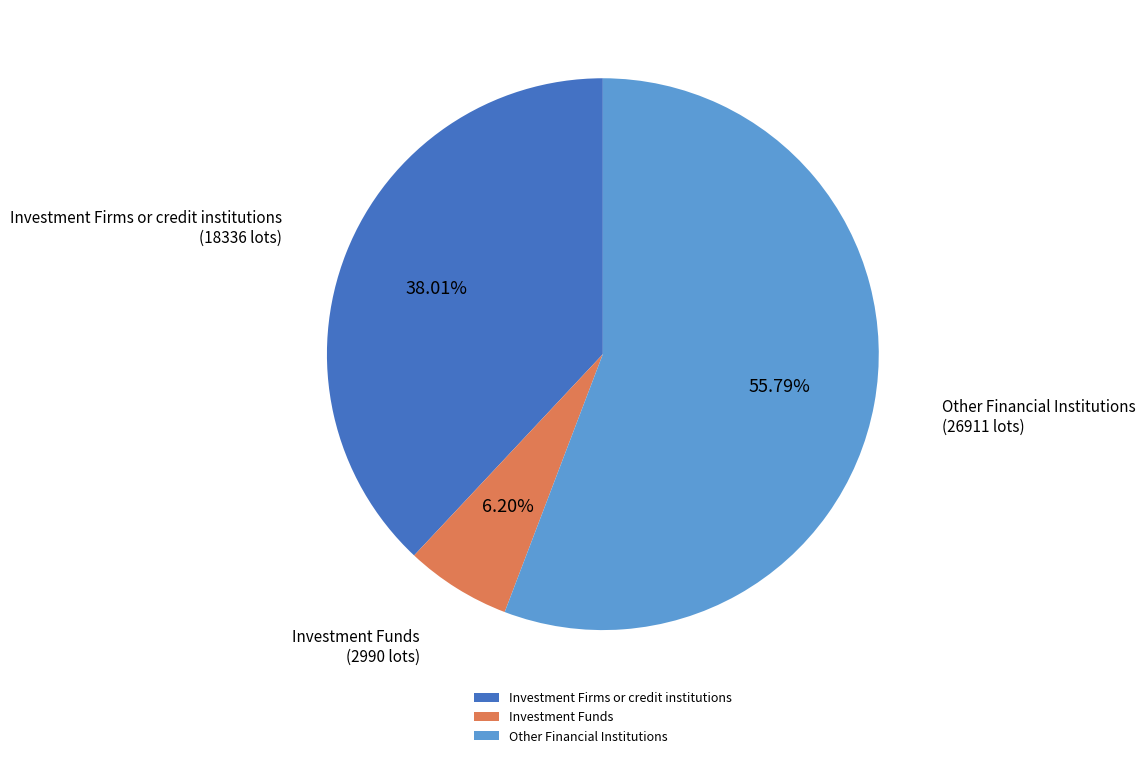

How many slices are in this pie chart?

3